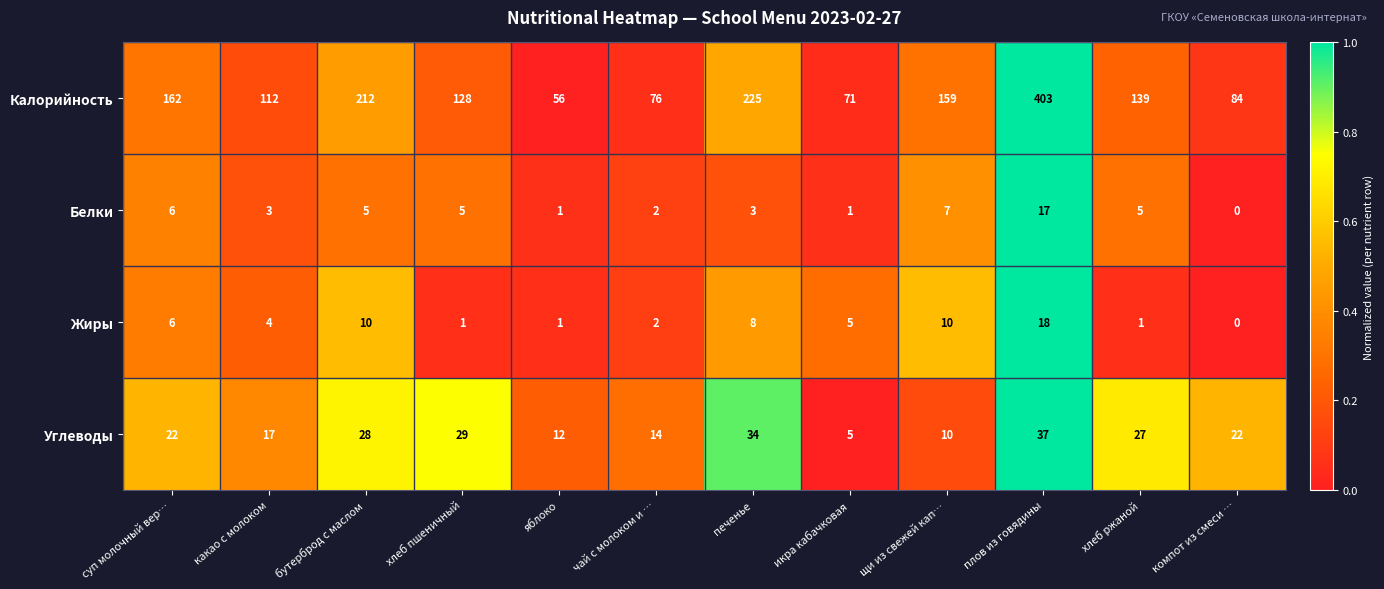

How many data points does each series have?

12